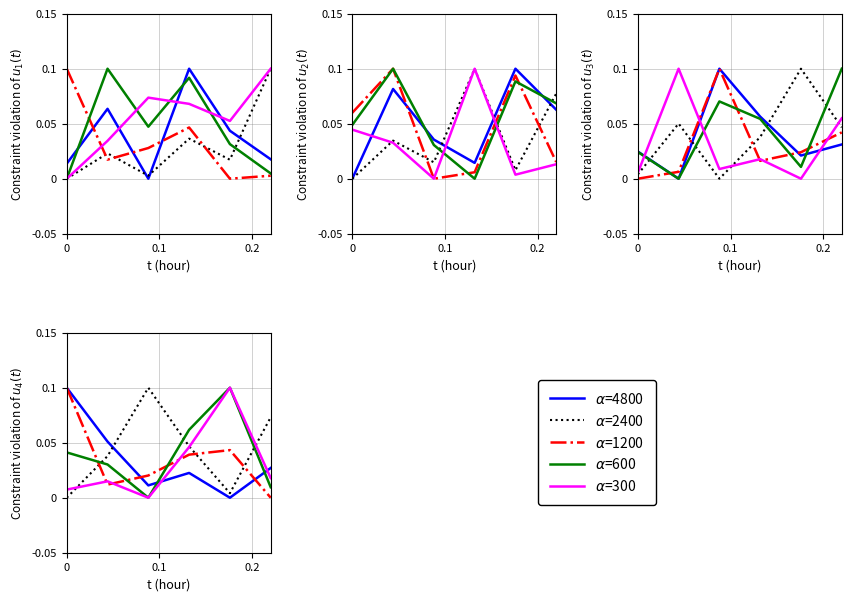

True or false: Fascia B has more than 2 points higher than both neighbors.

False